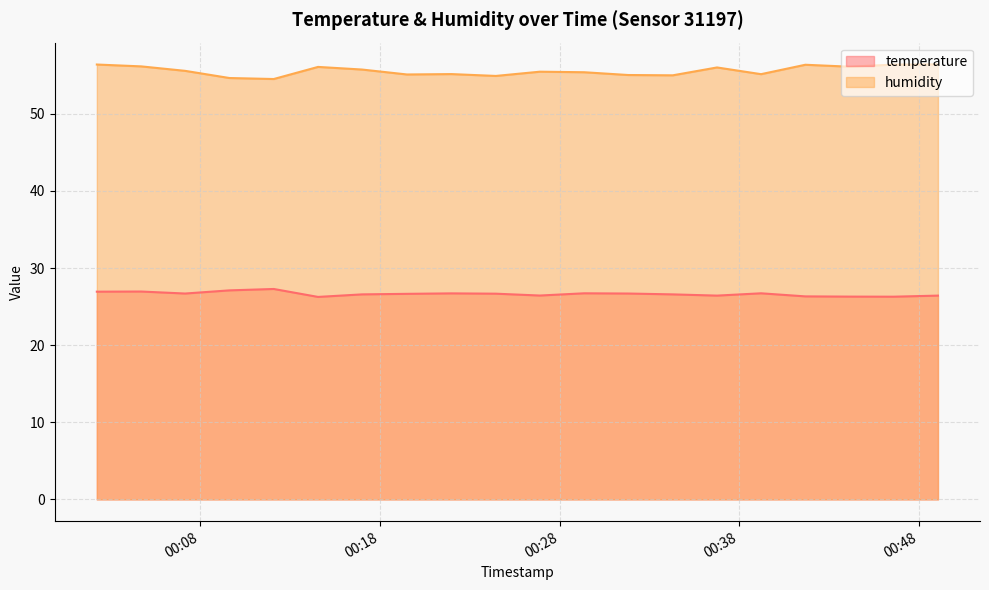

What is the label of the 10th point from the right?

2023-07-20T00:26:54